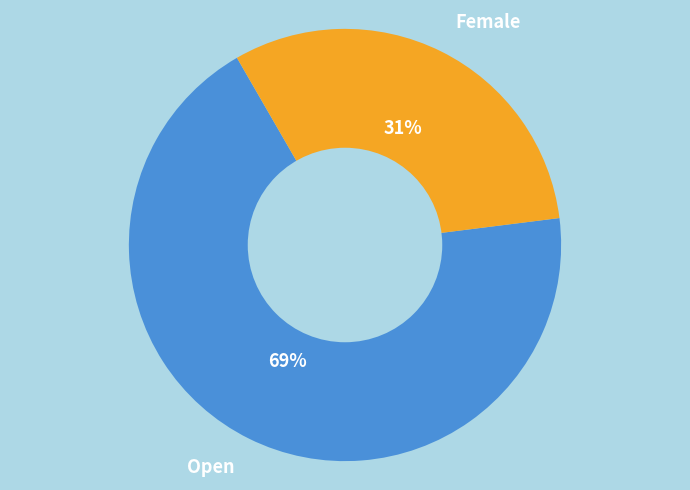

What percentage is the Open slice, to the nearest percent?

69%